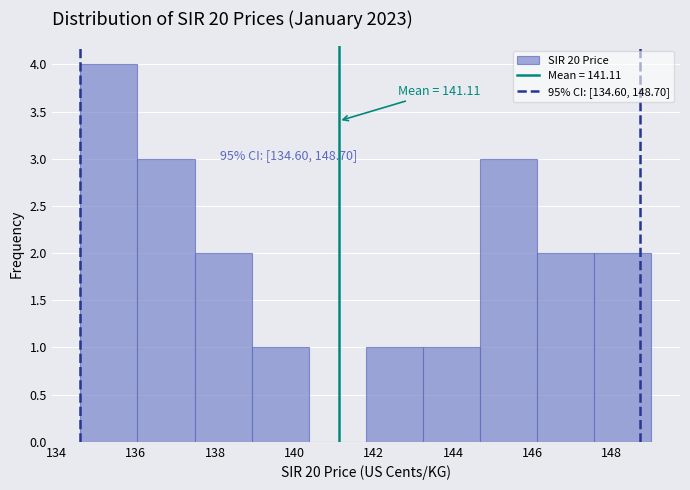

Which range on the x-axis has the tallest bar?

134.60 to 136.04